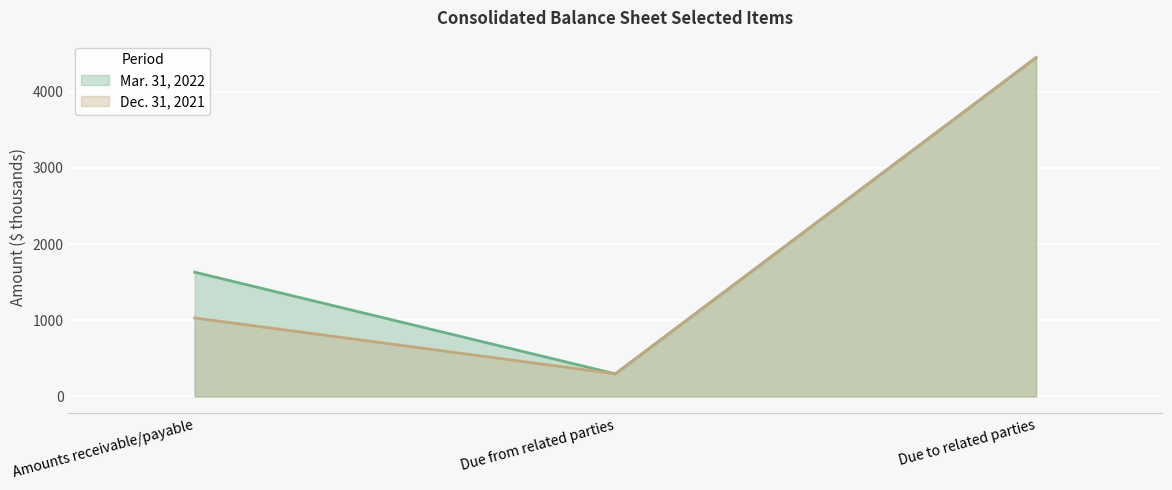

What position from the right is Amounts receivable/payable?

3